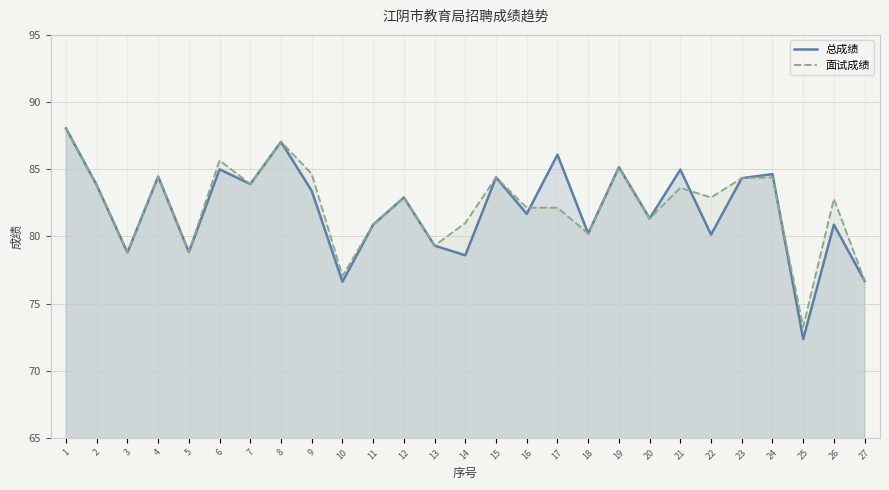

Rank the series at 27 from lowest to highest value.

总成绩, 面试成绩